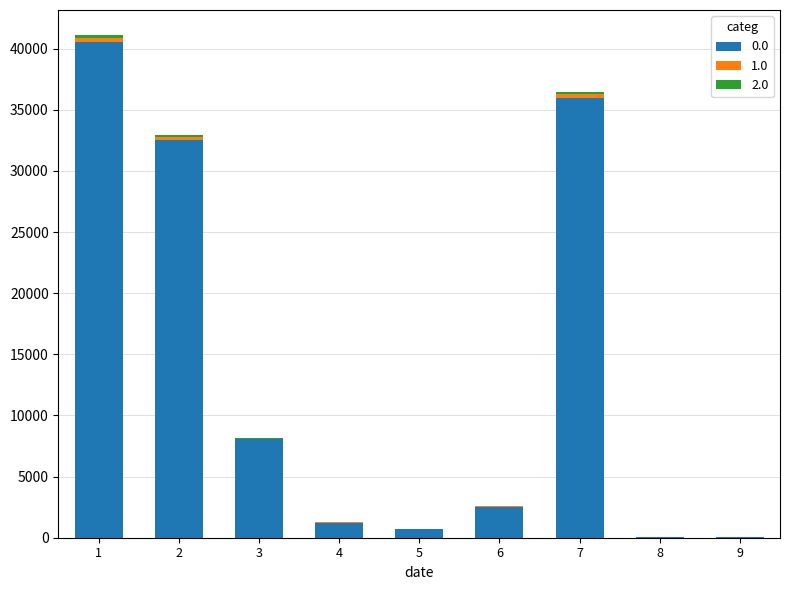

How many categories are shown in the chart?

9